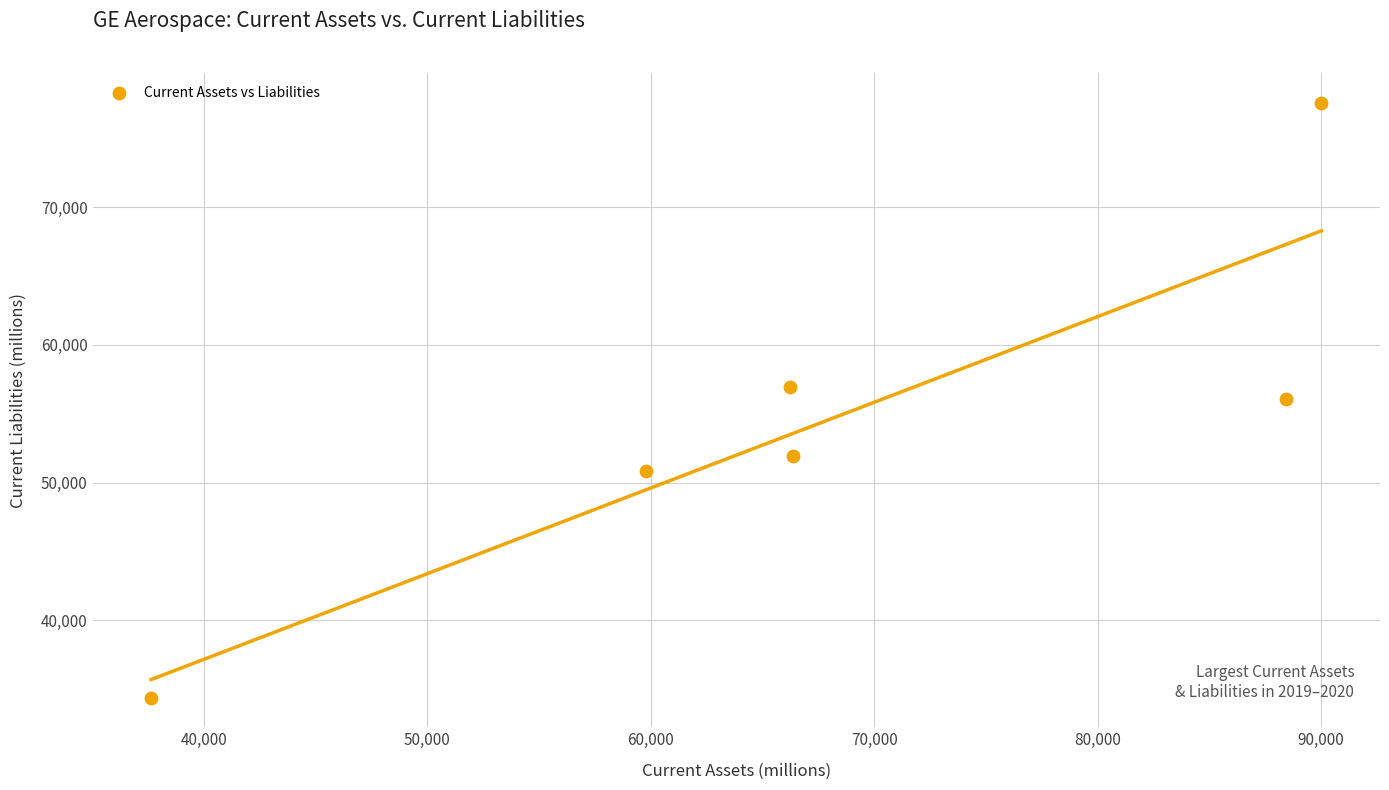

What is the average Y value?

54635